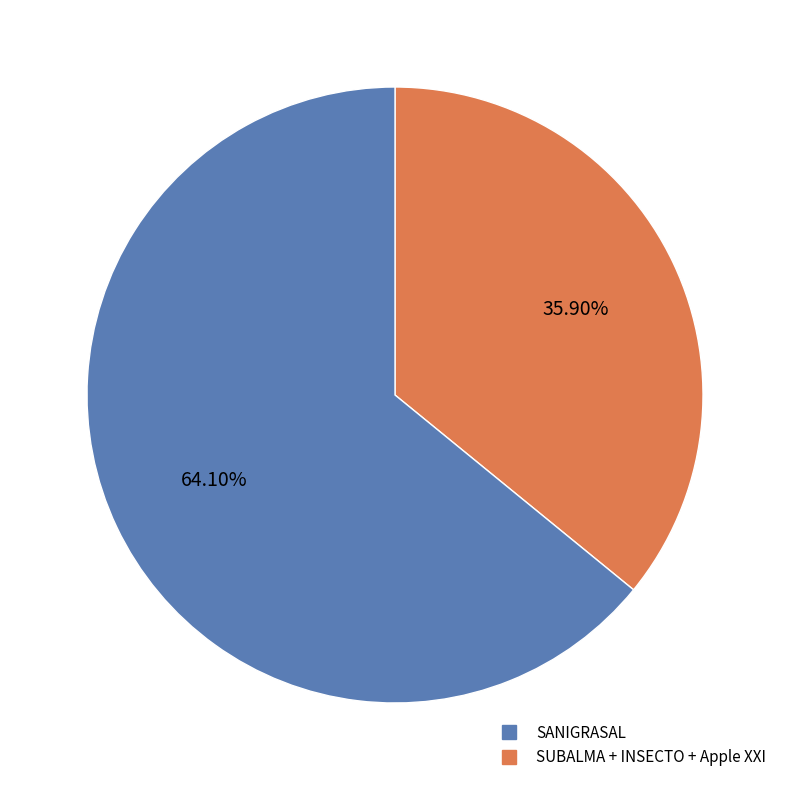

How many slices are in this pie chart?

2